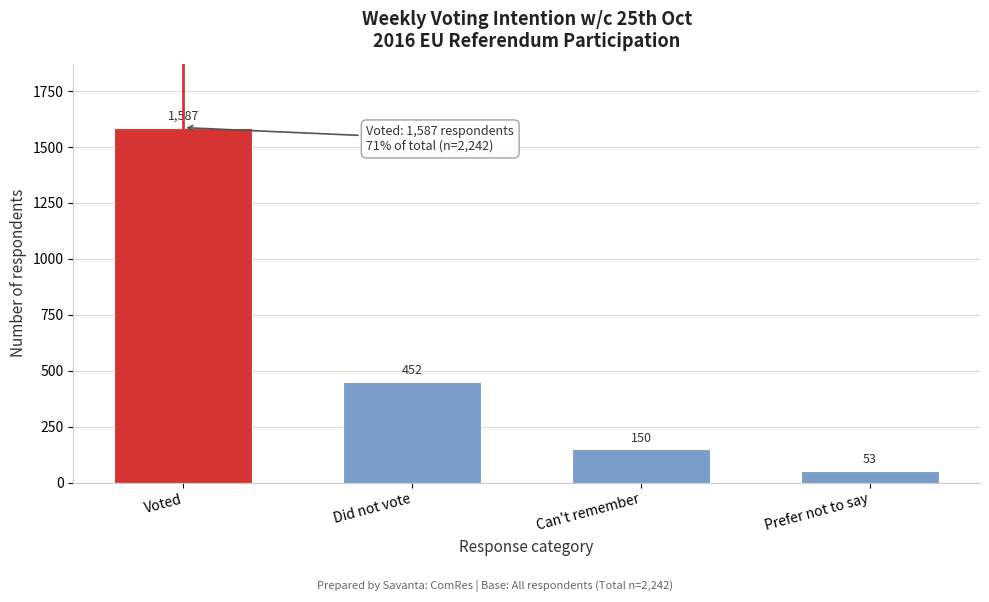

Reading left to right, extract all data points from this chart.

Voted=1587	Did not vote=452	Can't remember=150	Prefer not to say=53